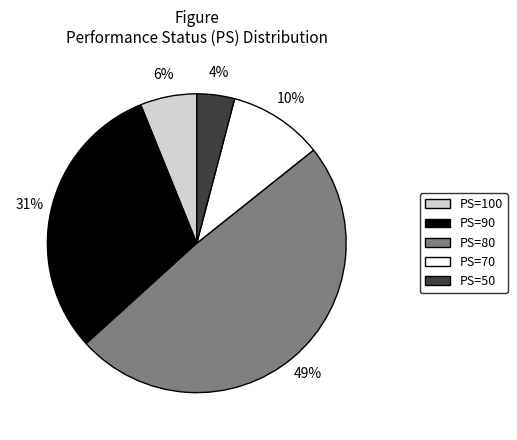

To the nearest percent, what portion does PS=50 represent?

4%